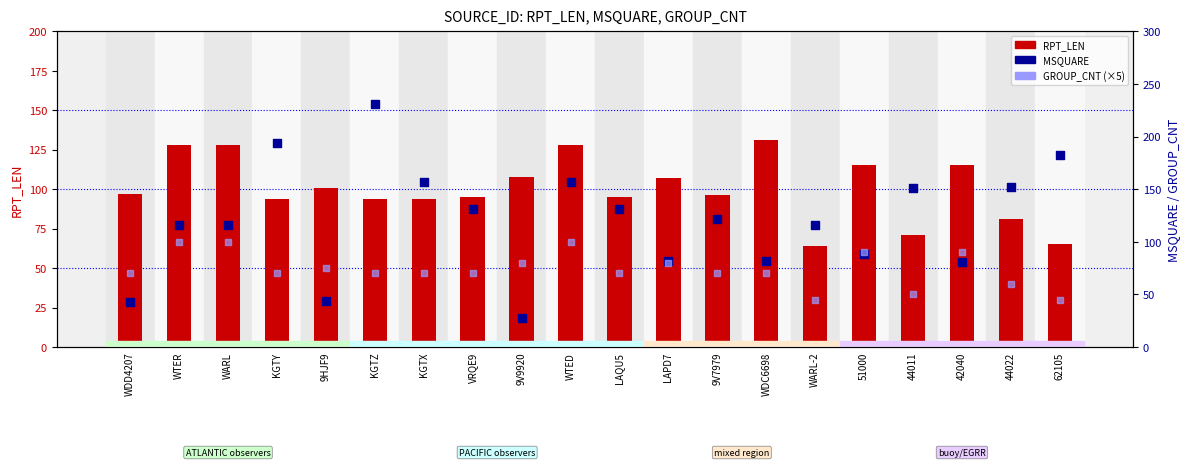

What are all the series names shown in the legend?

RPT_LEN, MSQUARE, GROUP_CNT (×5)